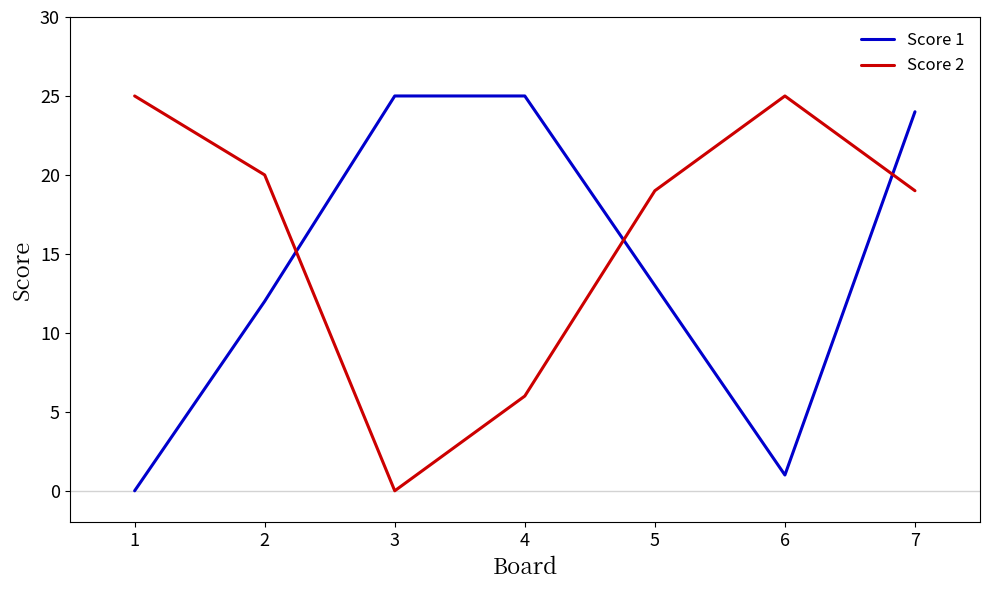

What is the difference between the Score 2 values at 4 and 5?

13